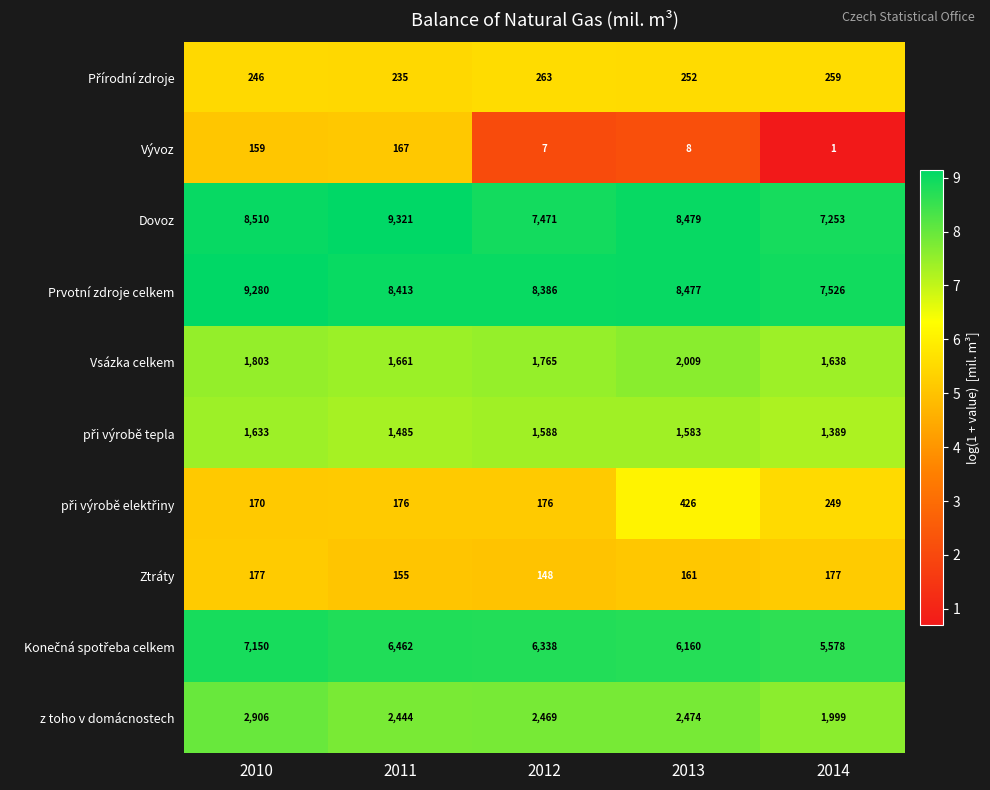

True or false: z toho v domácnostech has a value of 1516 at 2010.

False